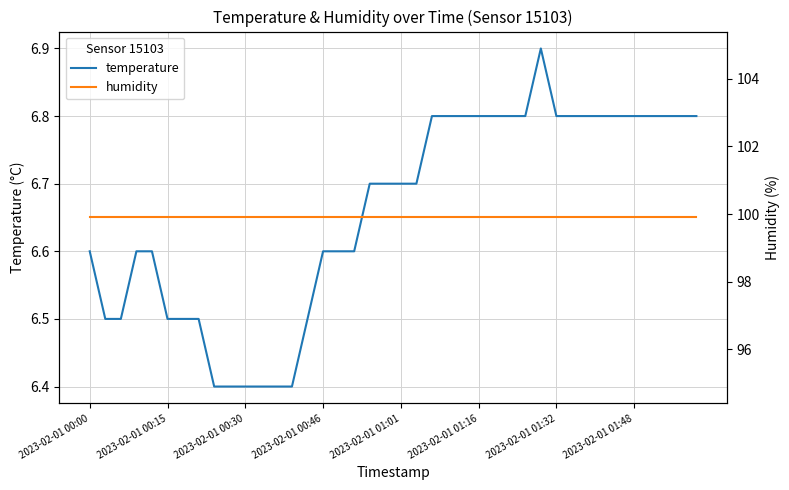

What value does the temperature series have at 9?

6.4